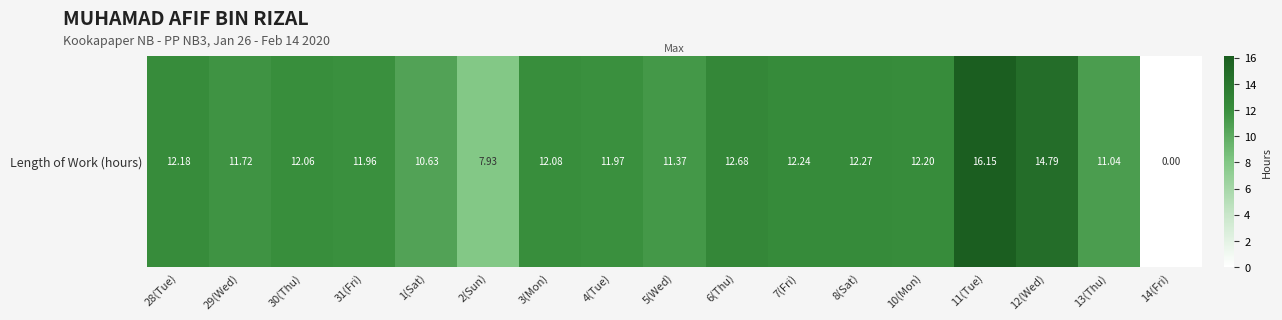

How many data points are above 12?

9